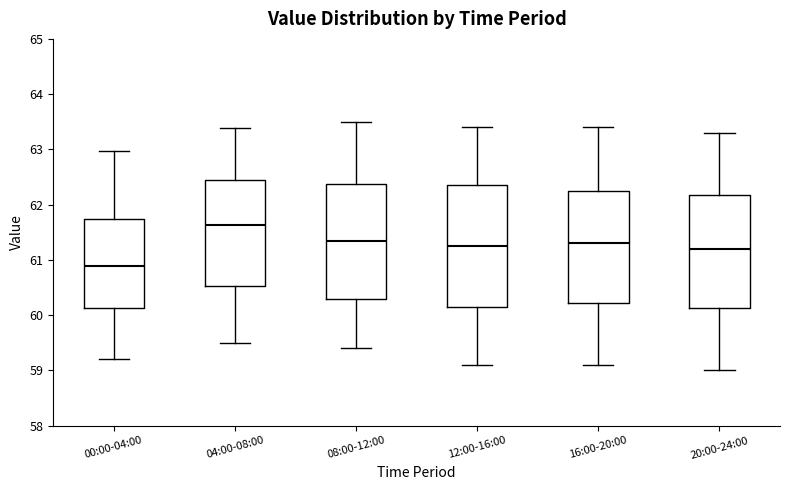

Which box has the lowest median line?

00:00-04:00